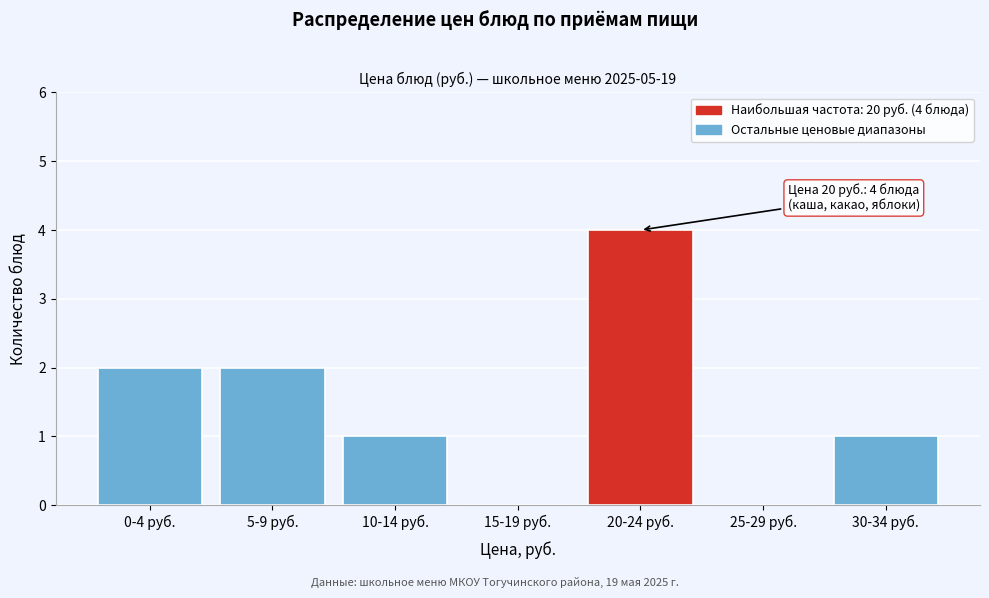

Reading left to right, transcribe all the data shown in this chart.

0-4 руб.=2	5-9 руб.=2	10-14 руб.=1	15-19 руб.=0	20-24 руб.=4	25-29 руб.=0	30-34 руб.=1